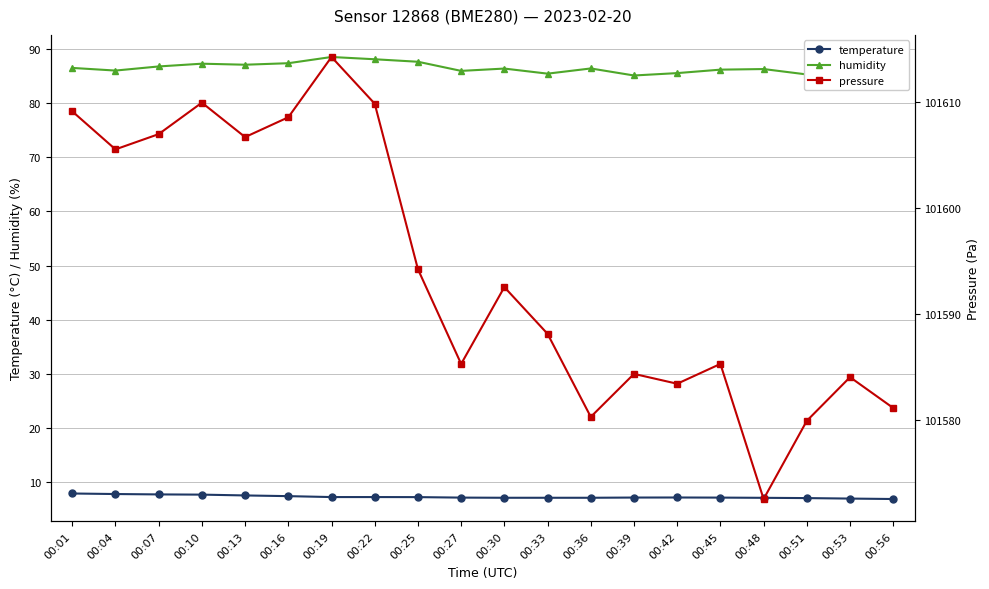

What is the sum of the temperature values at 00:30 and 00:04?

14.8